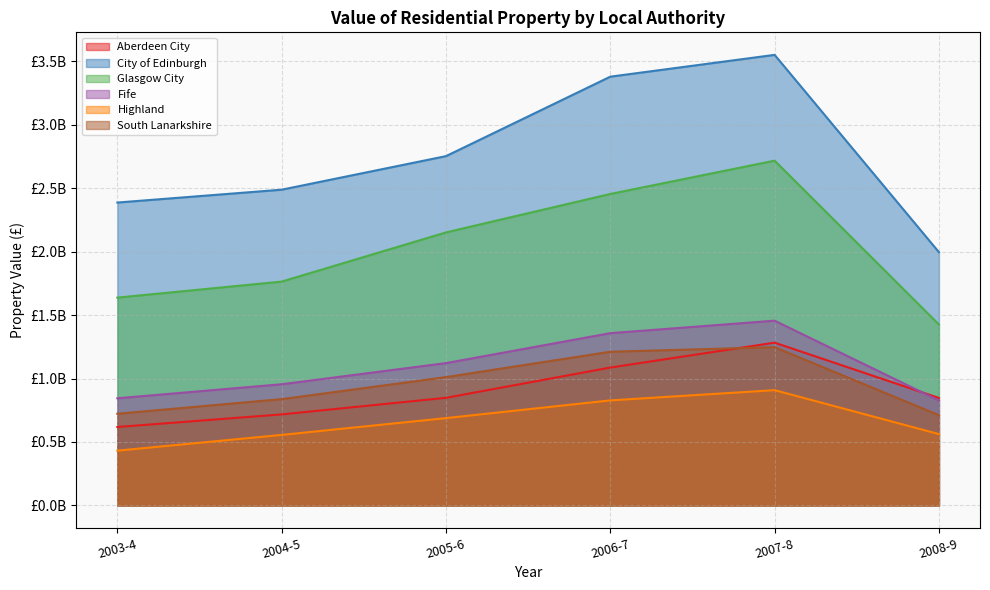

What are all the series names shown in the legend?

Aberdeen City, City of Edinburgh, Glasgow City, Fife, Highland, South Lanarkshire